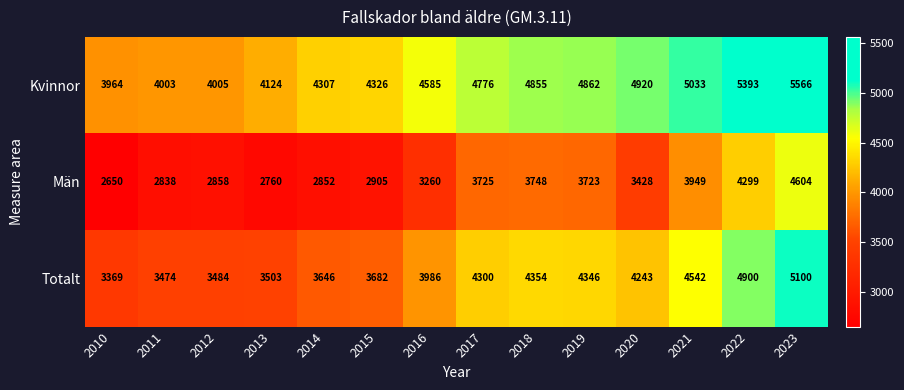

True or false: Kvinnor has a value of 5393 at 2022.

True